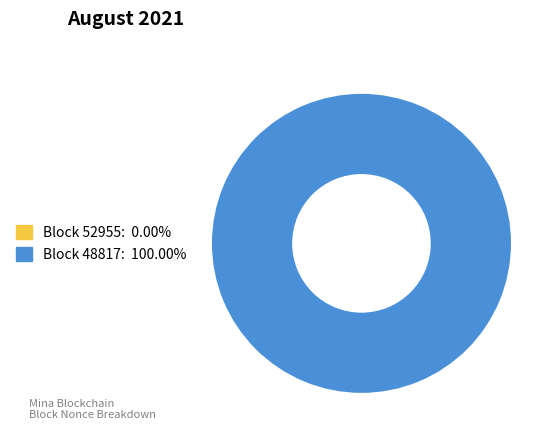

What is the largest slice in the pie chart?

48817